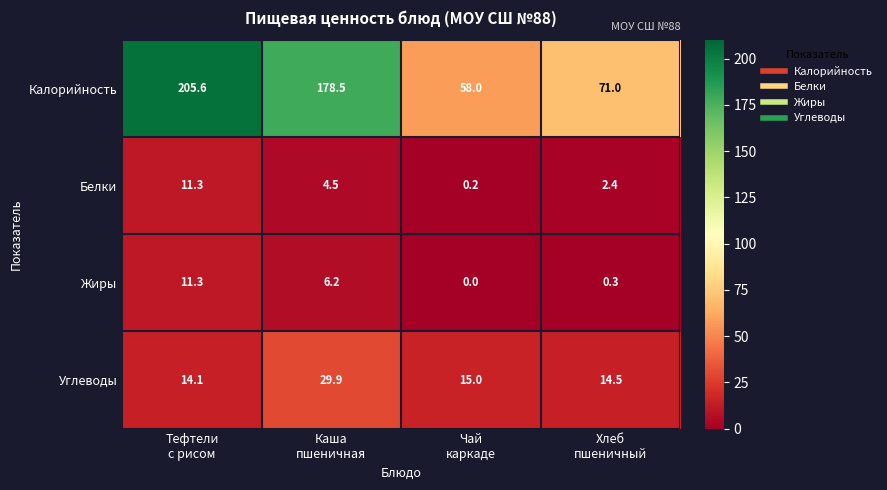

Which series has the largest total across all categories?

Калорийность